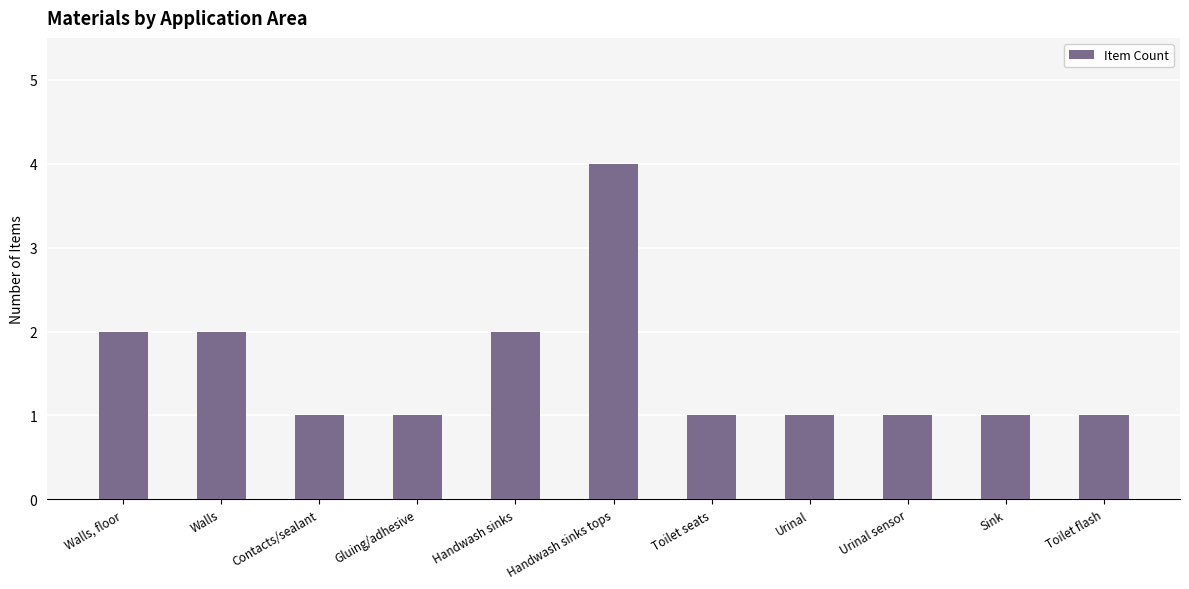

How many series are shown in this chart?

1